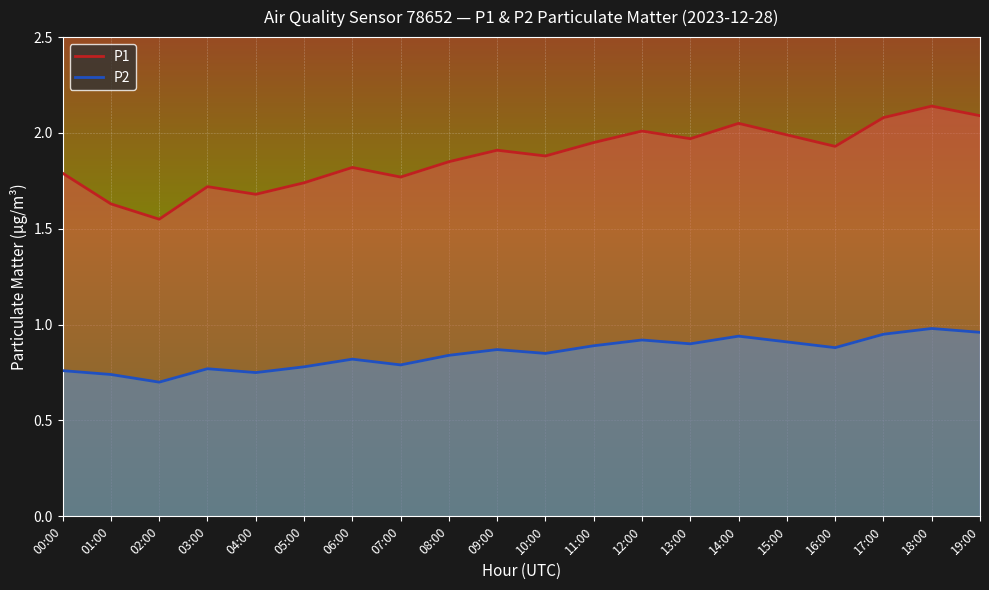

Is the value of P1 at 20:24 greater than the value of P2 at 21:36?

Yes